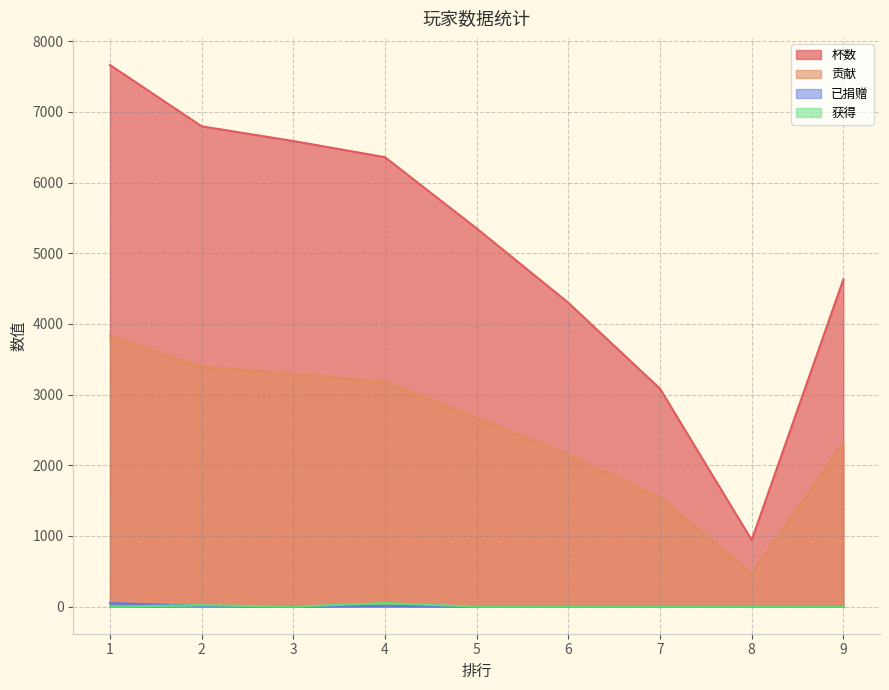

In 已捐赠, how many points are higher than both neighbors (excluding endpoints)?

1